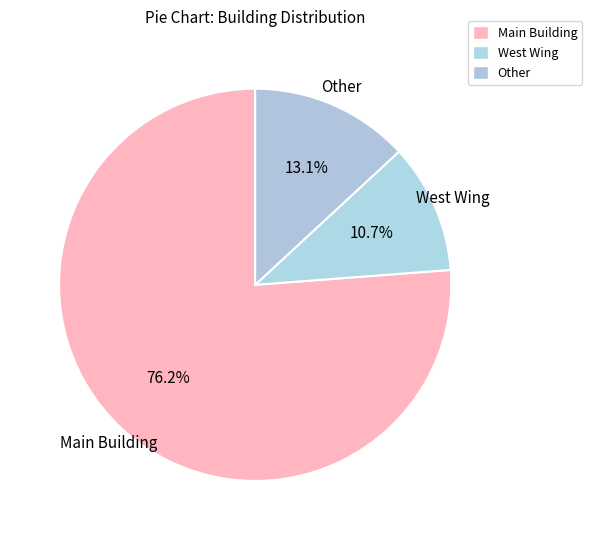

Between West Wing and Main Building, which is larger?

Main Building